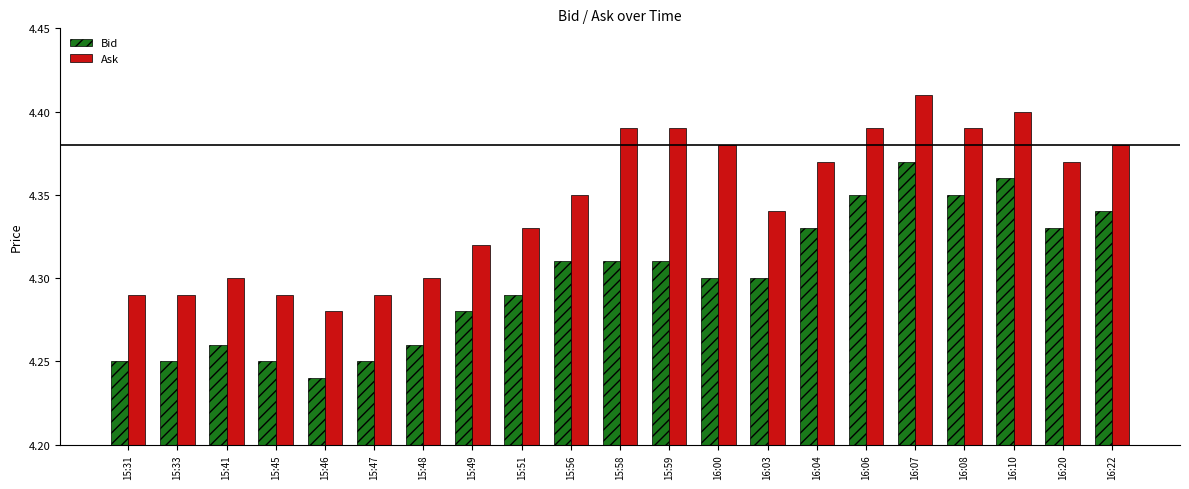

At which category does the chart reach its peak across all series?

16:07